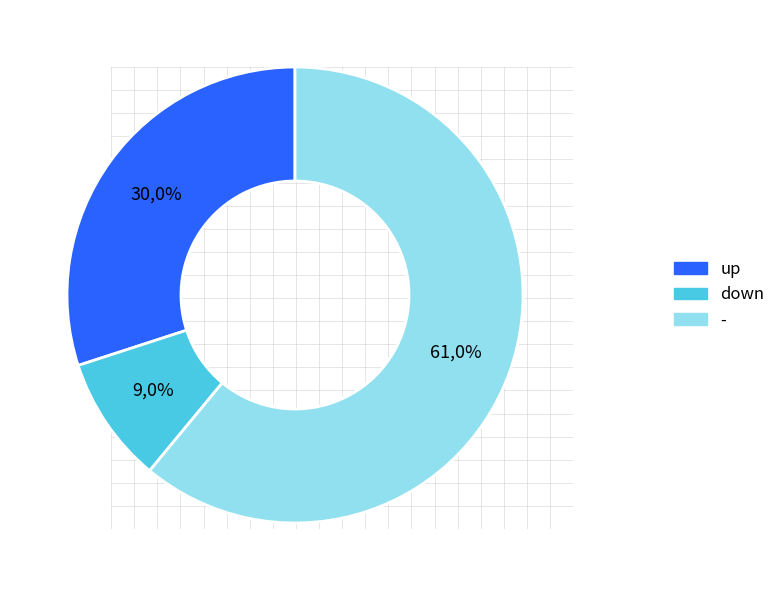

How much of the chart is everything except down?

91.0%